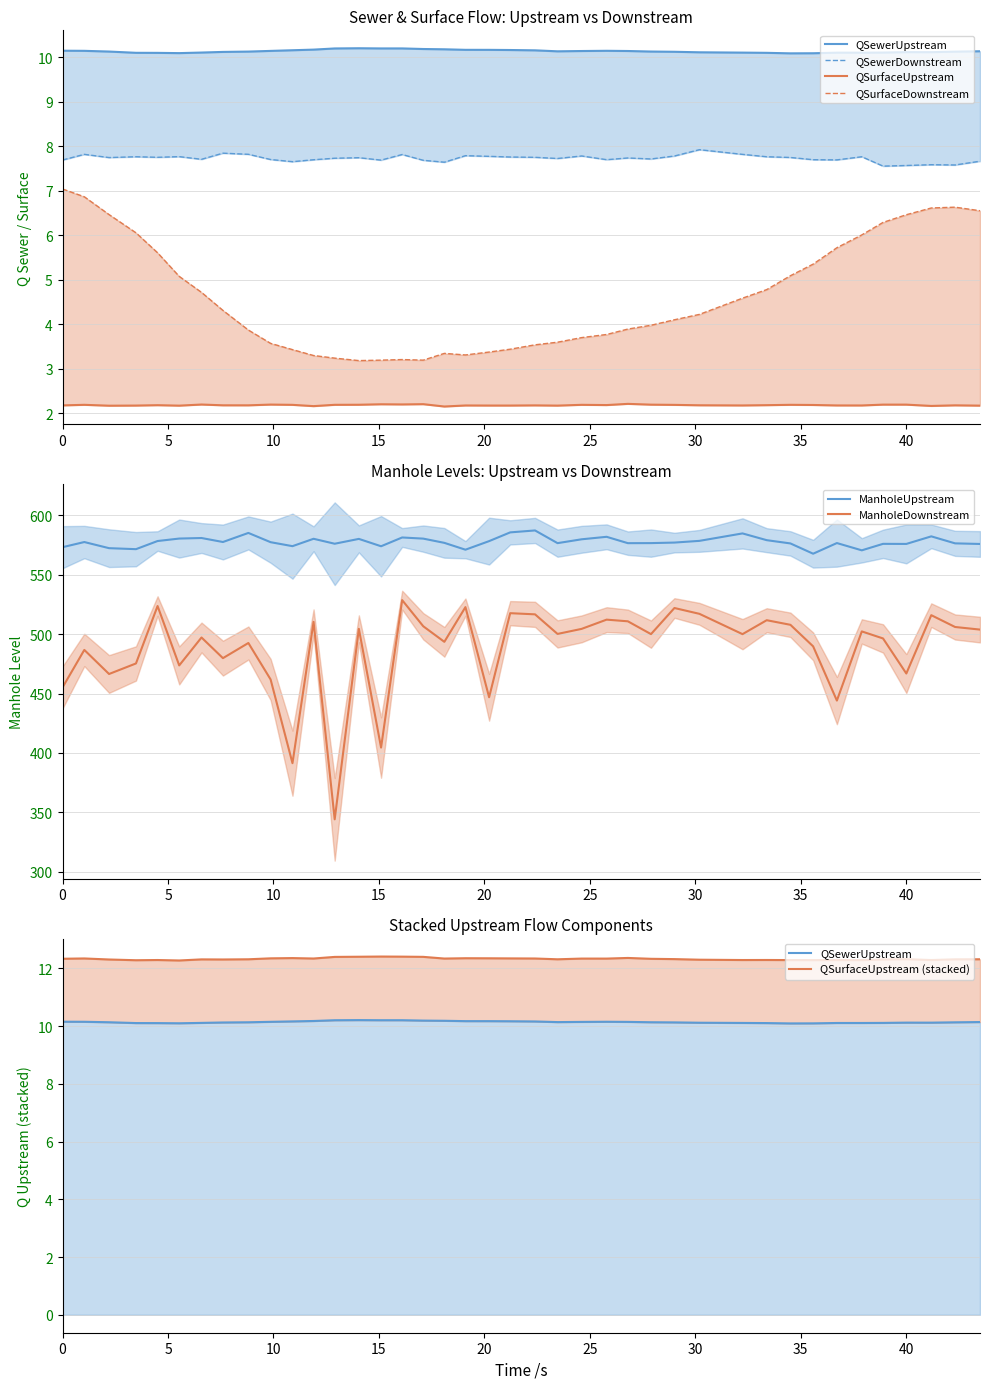

How many lines are shown in the chart?

4